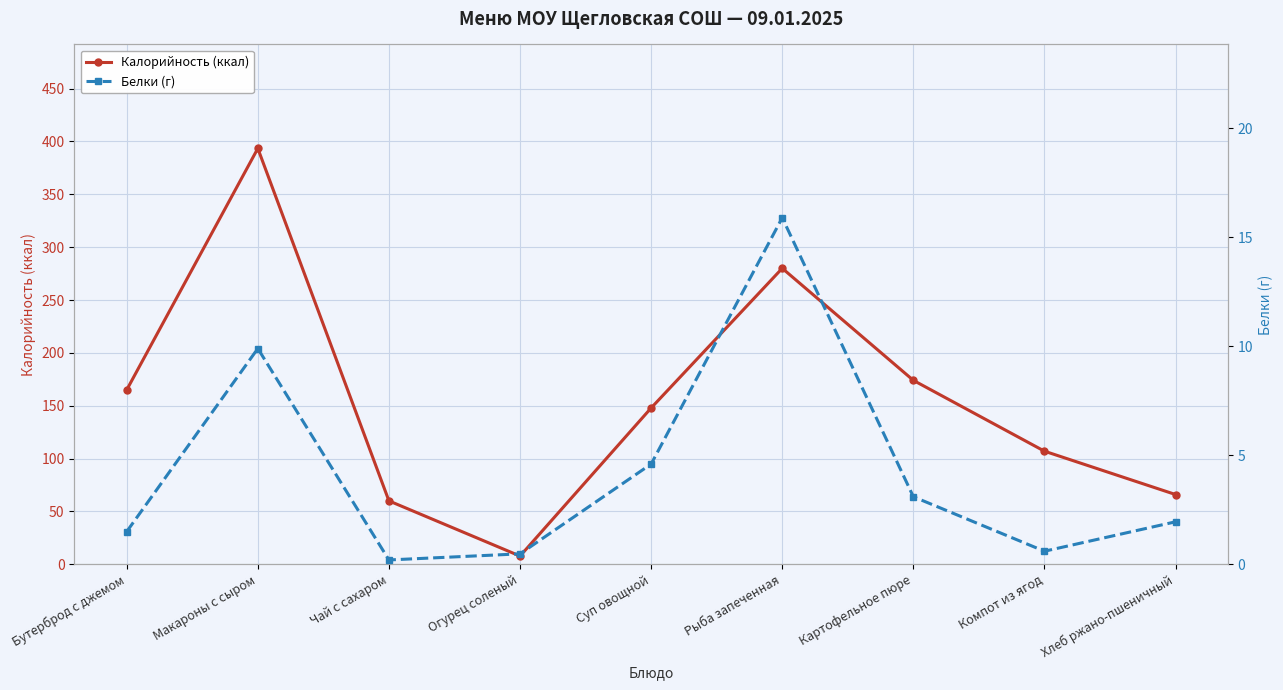

True or false: Белки (г) and Калорийность (ккал) cross at least once.

False